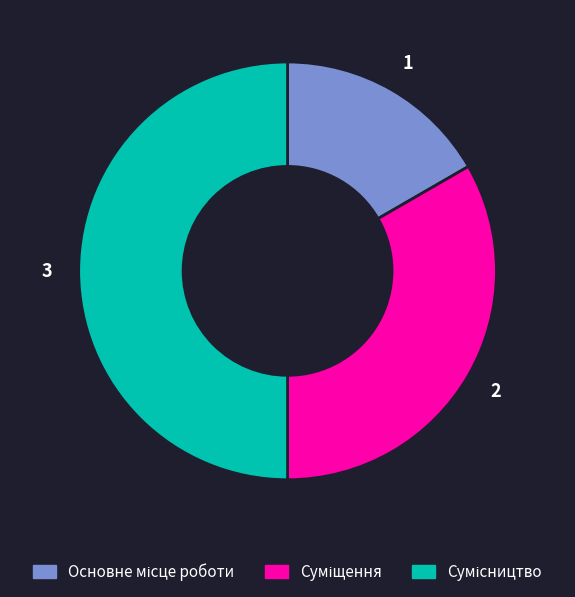

How many segments does this pie chart have?

3